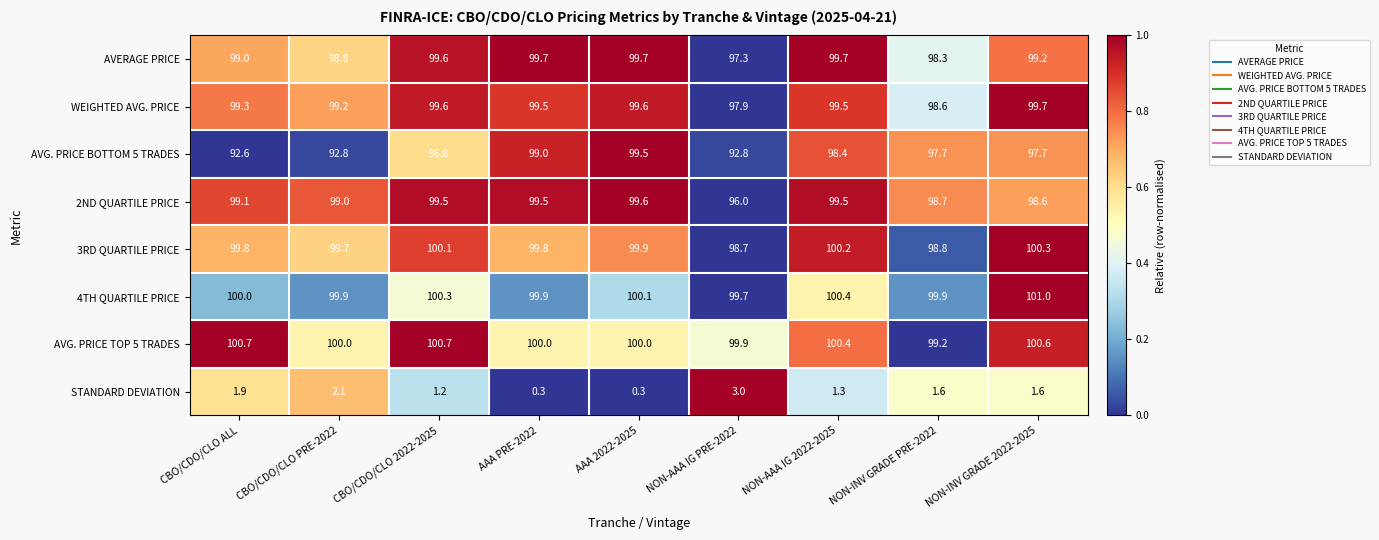

What is the total value across all series at CBO/CDO/CLO PRE-2022?

691.5